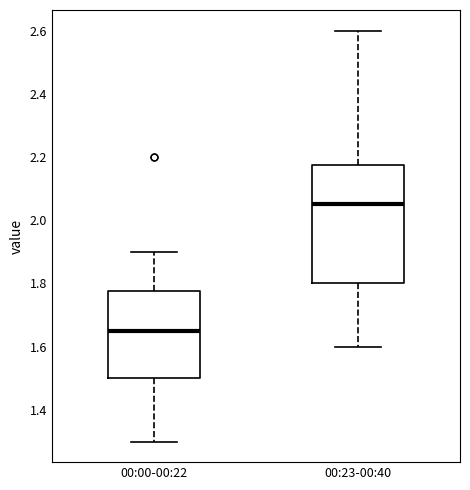

Which box's median line is the lowest?

00:00-00:22